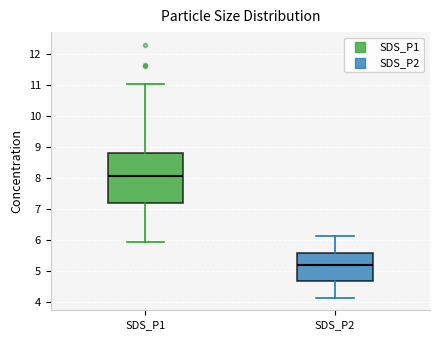

Comparing the boxes themselves (not the whiskers), which one is the tallest?

SDS_P1